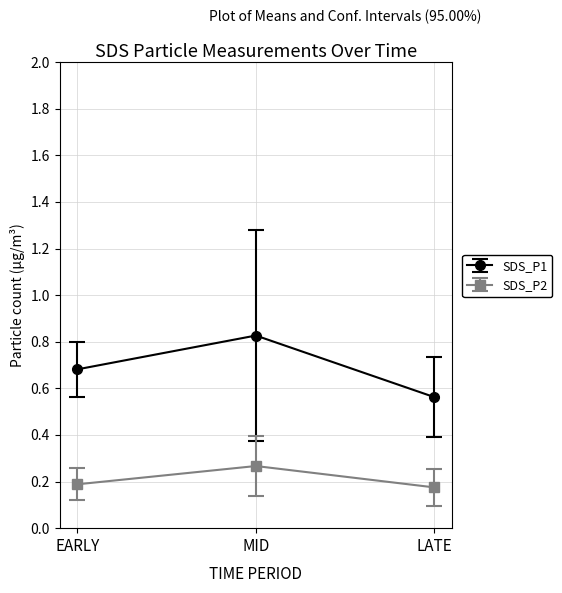

Does the chart have visible grid lines?

Yes